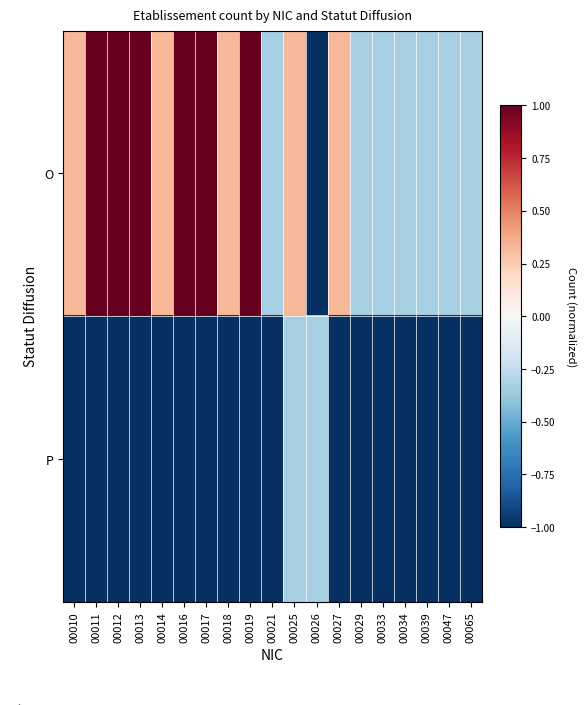

Reading left to right, what are all the values shown in this chart?

O: 00010=0.3	00011=1.0	00012=1.0	00013=1.0	00014=0.3	00016=1.0	00017=1.0	00018=0.3	00019=1.0	00021=-0.3	00025=0.3	00026=-1.0	00027=0.3	00029=-0.3	00033=-0.3	00034=-0.3	00039=-0.3	00047=-0.3	00065=-0.3
P: 00010=-1.0	00011=-1.0	00012=-1.0	00013=-1.0	00014=-1.0	00016=-1.0	00017=-1.0	00018=-1.0	00019=-1.0	00021=-1.0	00025=-0.3	00026=-0.3	00027=-1.0	00029=-1.0	00033=-1.0	00034=-1.0	00039=-1.0	00047=-1.0	00065=-1.0